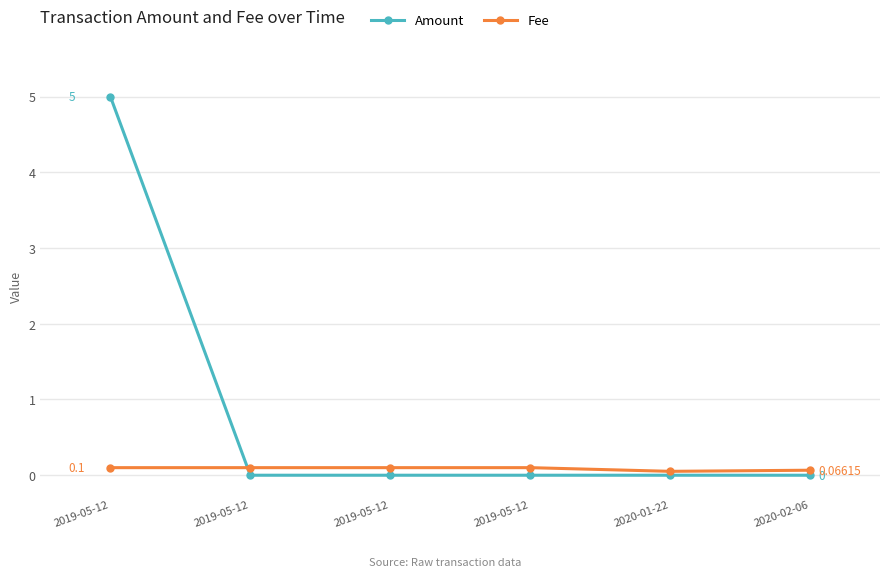

The value of Amount at 2019-05-12 is 1.5. True or false?

False